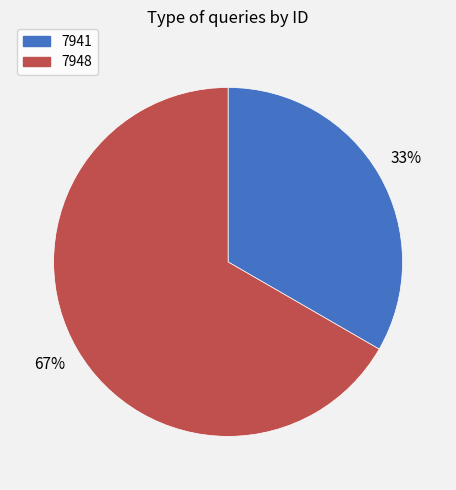

To the nearest percent, what is the average slice percentage?

50%